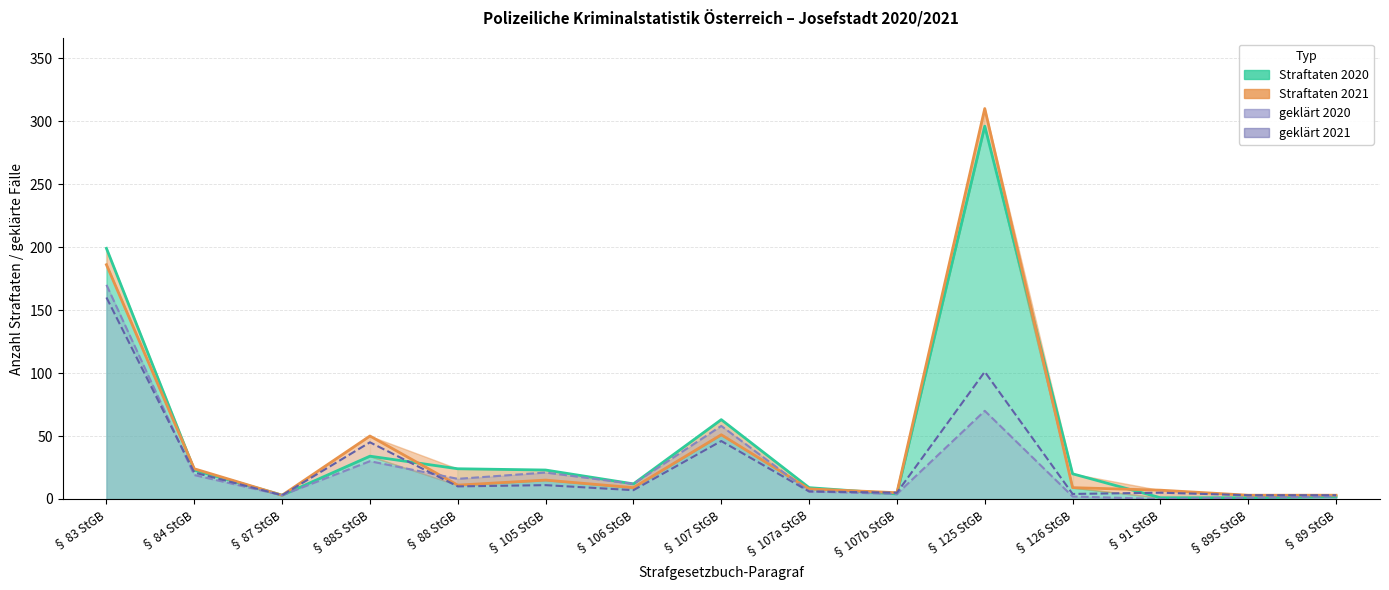

Where is geklärt 2020 nearest to the value 85?

§ 125 StGB